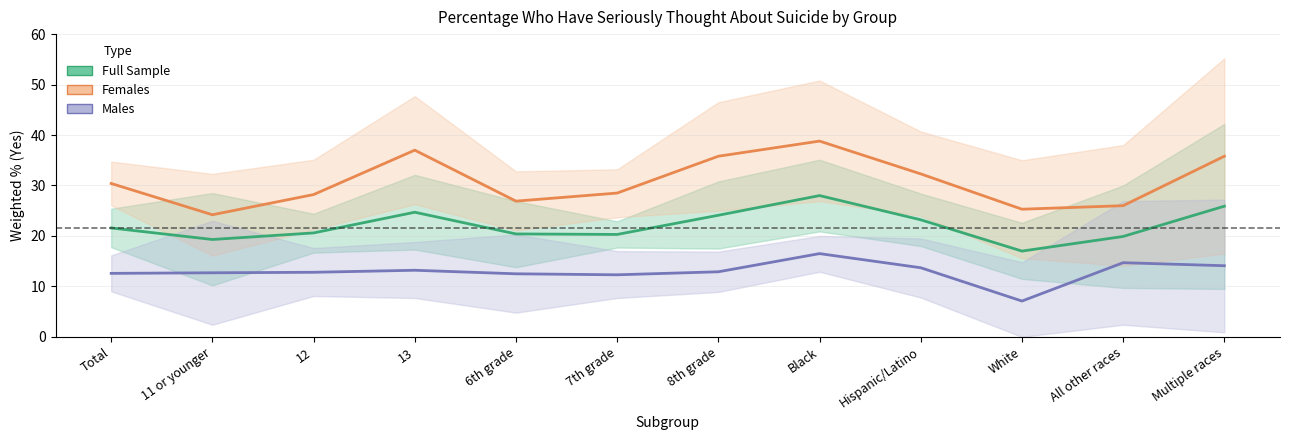

At how many categories does at least one series exceed 34?

4